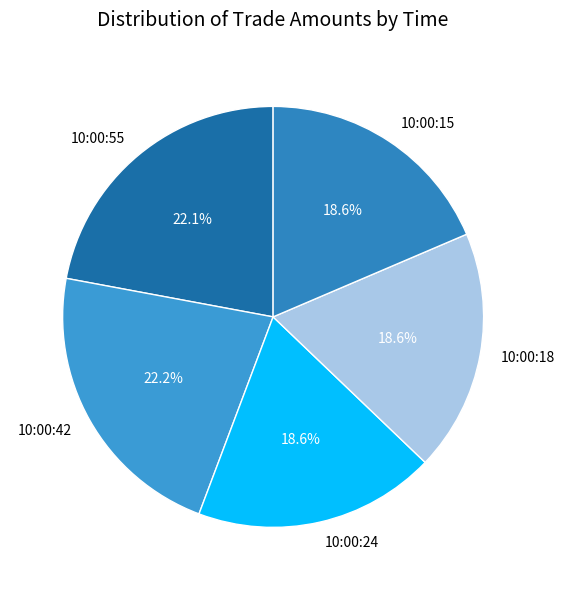

Does any single category account for the majority?

No